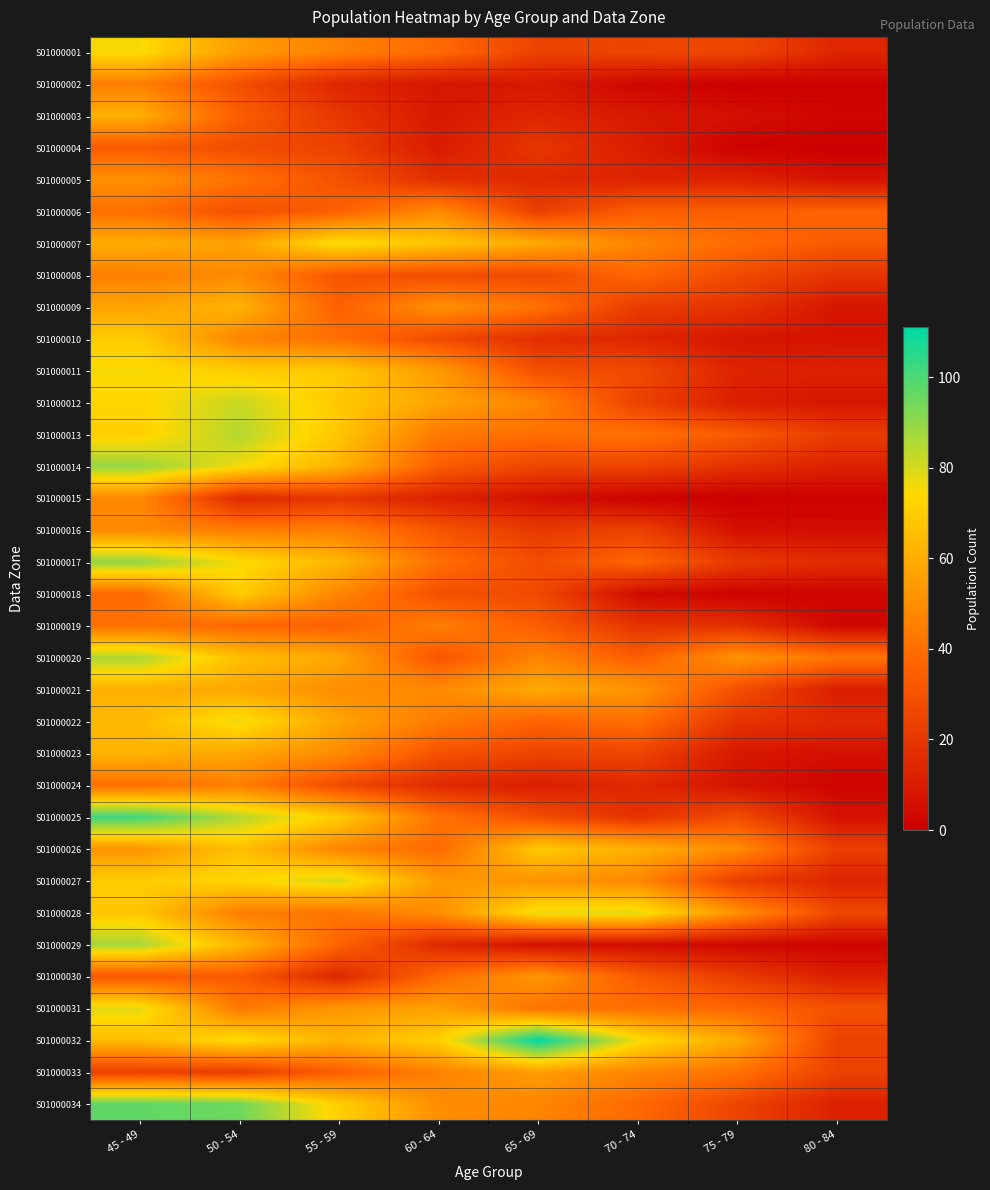

At which category is the sum across all series the highest?

45 - 49